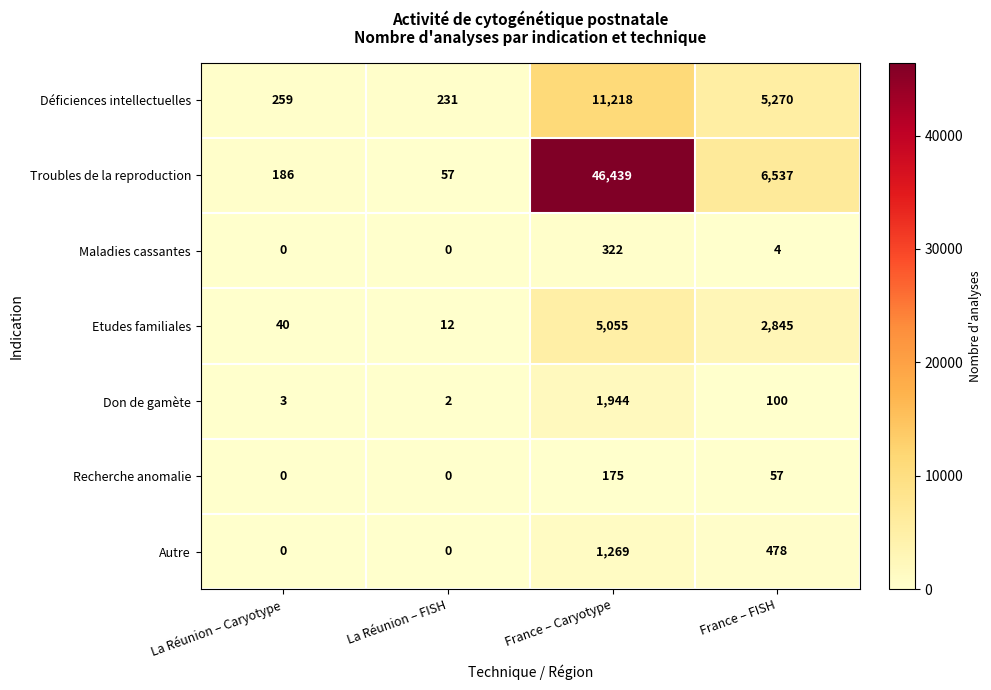

Which series has the largest total across all categories?

Troubles de la reproduction